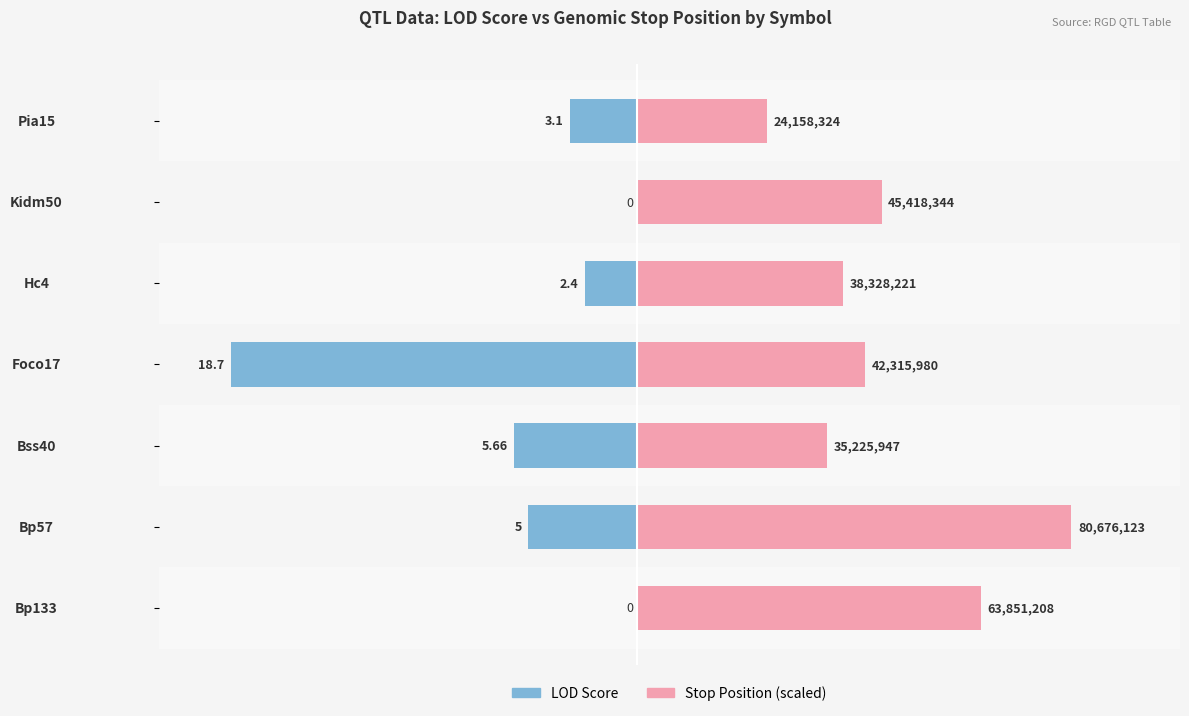

How many data points in LOD are less than -3?

4